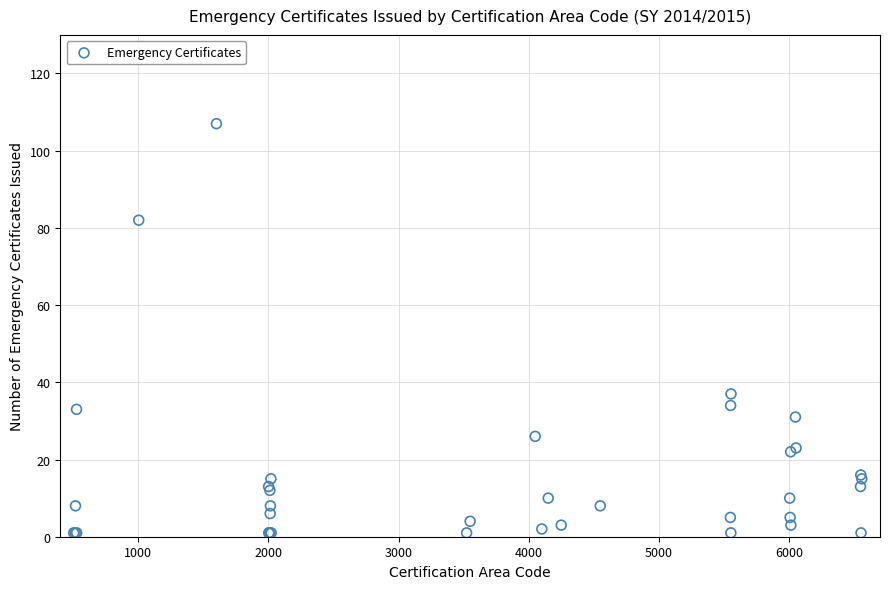

What Y value in the scatter plot is closest to 54?

37